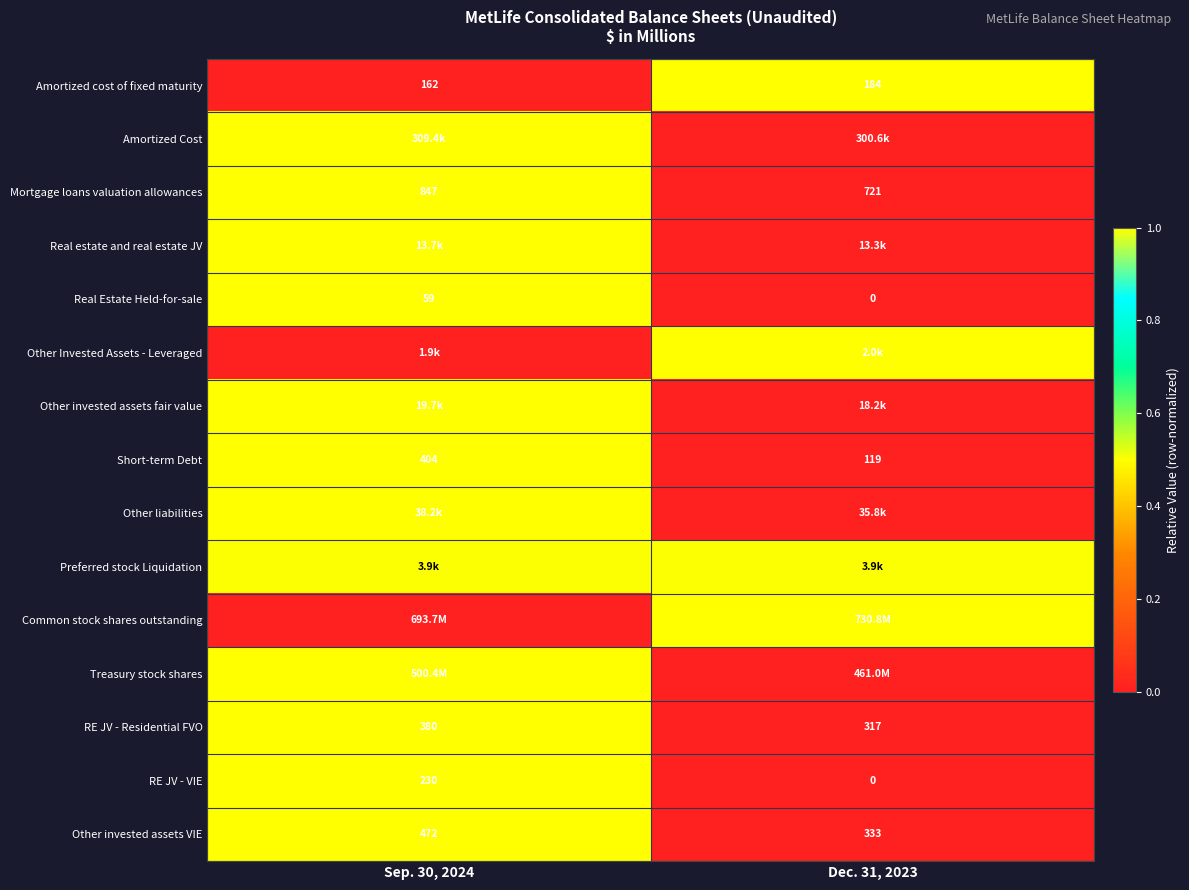

The value of Other invested assets VIE at Dec. 31, 2023 is 333.0. True or false?

True